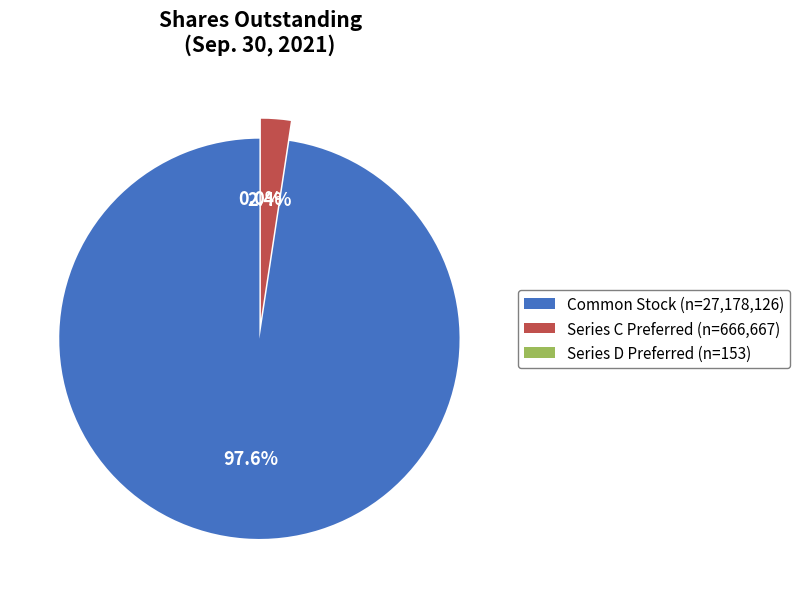

Which slice represents more than half of the pie?

Common stock, shares outstanding